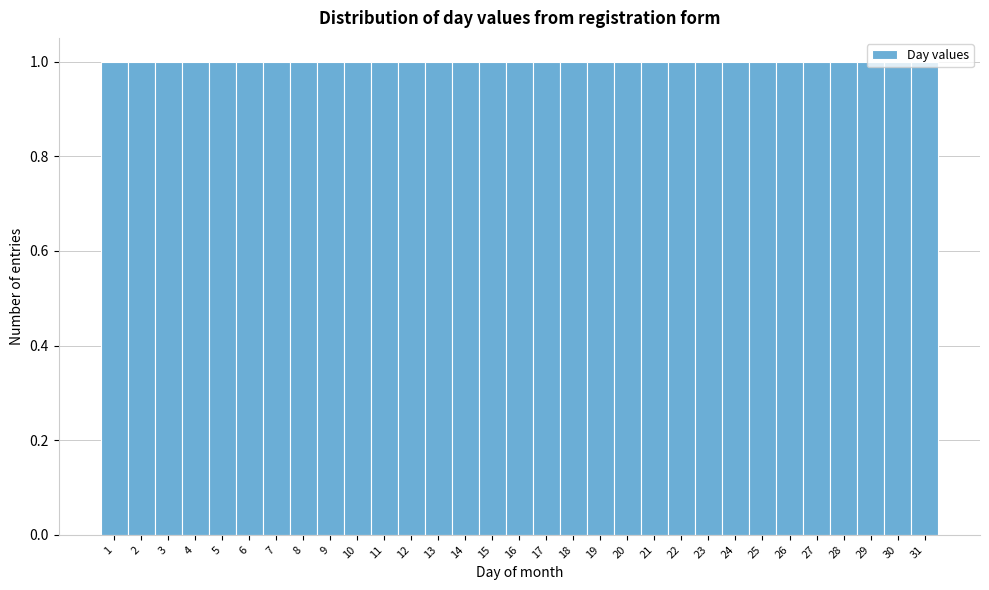

Reading left to right, list every bar in this chart as the range it spans on the x-axis followed by its height. The values are not printed on the chart, so give them approximately, as read against the axis.

0.5 to 1.5: 1
1.5 to 2.5: 1
2.5 to 3.5: 1
3.5 to 4.5: 1
4.5 to 5.5: 1
5.5 to 6.5: 1
6.5 to 7.5: 1
7.5 to 8.5: 1
8.5 to 9.5: 1
9.5 to 10.5: 1
10.5 to 11.5: 1
11.5 to 12.5: 1
12.5 to 13.5: 1
13.5 to 14.5: 1
14.5 to 15.5: 1
15.5 to 16.5: 1
16.5 to 17.5: 1
17.5 to 18.5: 1
18.5 to 19.5: 1
19.5 to 20.5: 1
20.5 to 21.5: 1
21.5 to 22.5: 1
22.5 to 23.5: 1
23.5 to 24.5: 1
24.5 to 25.5: 1
25.5 to 26.5: 1
26.5 to 27.5: 1
27.5 to 28.5: 1
28.5 to 29.5: 1
29.5 to 30.5: 1
30.5 to 31.5: 1